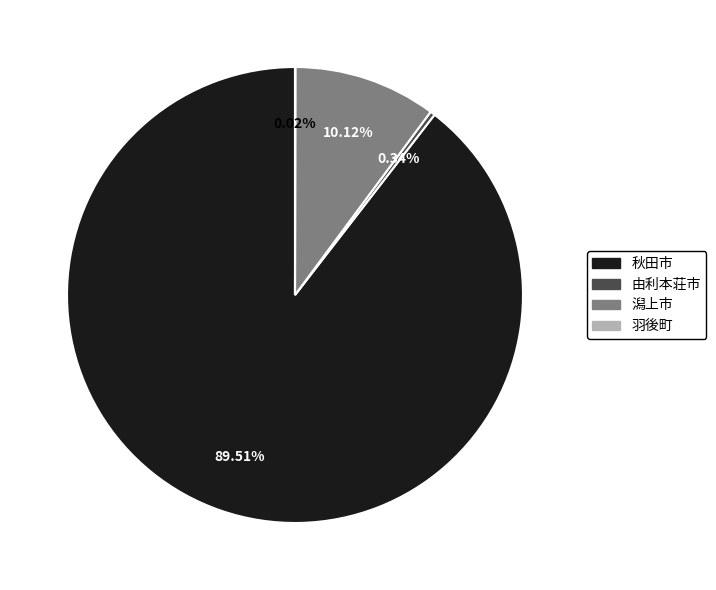

What is the ratio of the value at 潟上市 to the value at 由利本荘市?

29.6